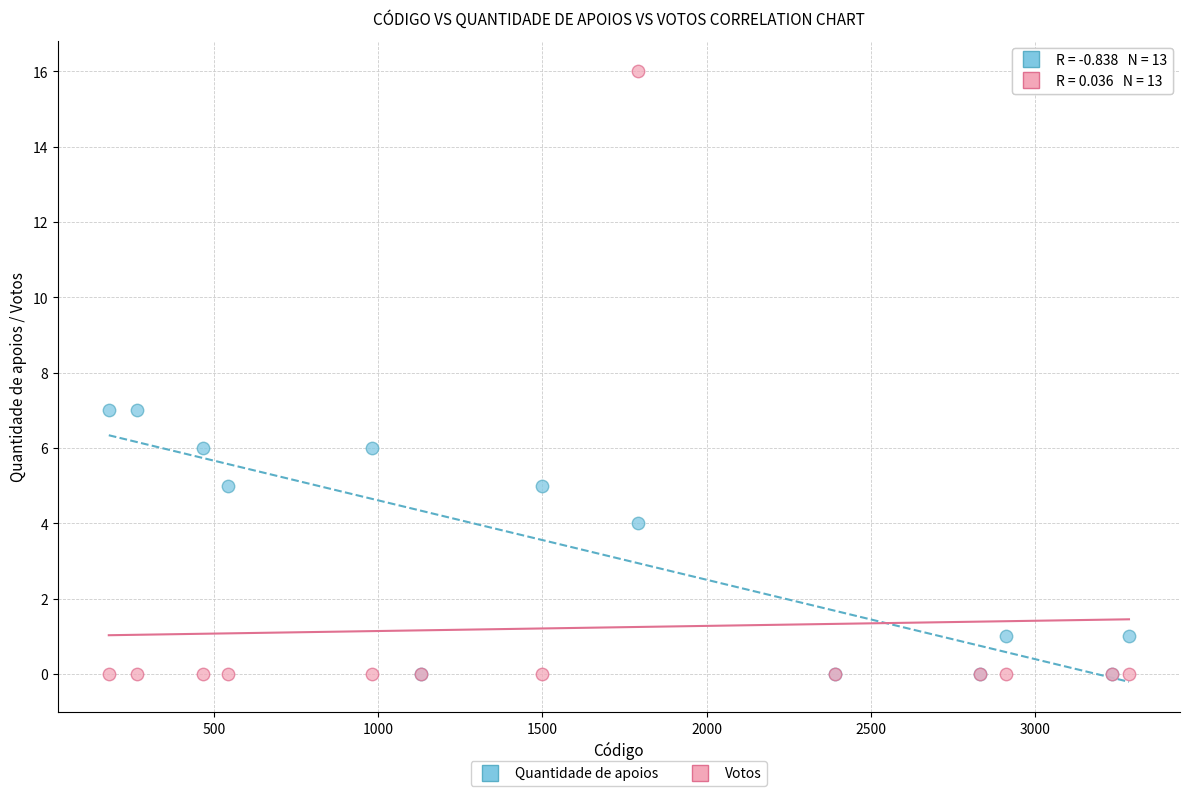

What are all the series names shown in the legend?

Quantidade de apoios, Votos